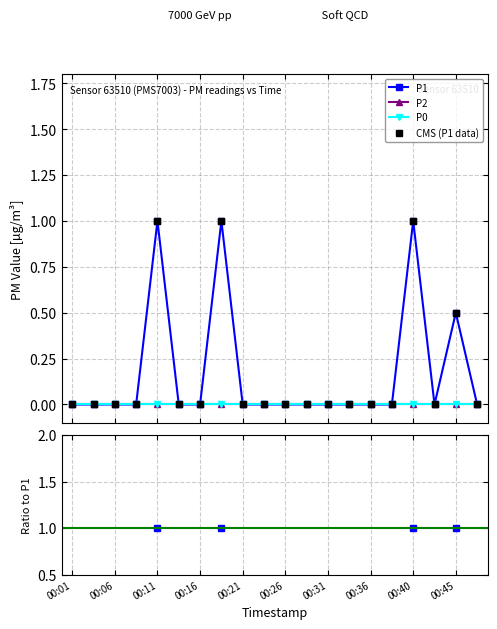

Count the number of categories in the chart.

20